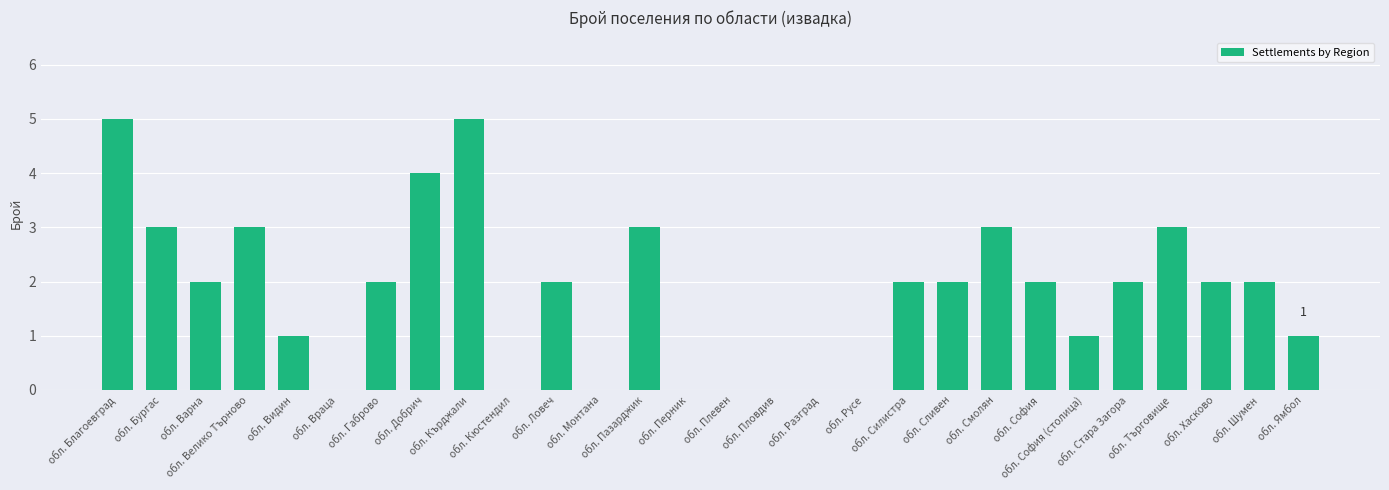

What is the greatest value displayed?

5